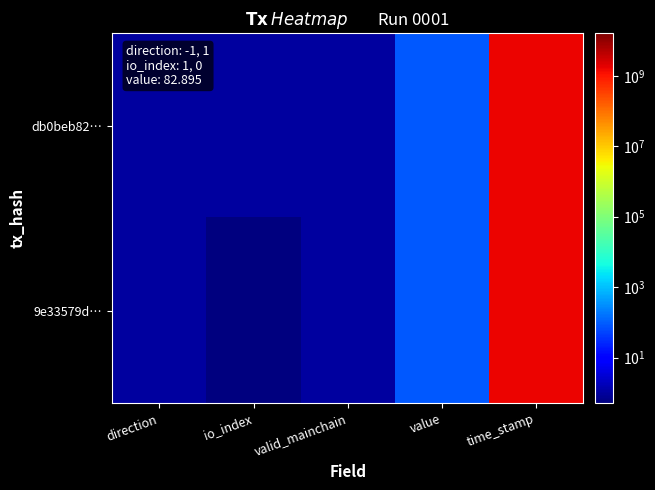

Rank the series at io_index from lowest to highest value.

9e33579d…, db0beb82…